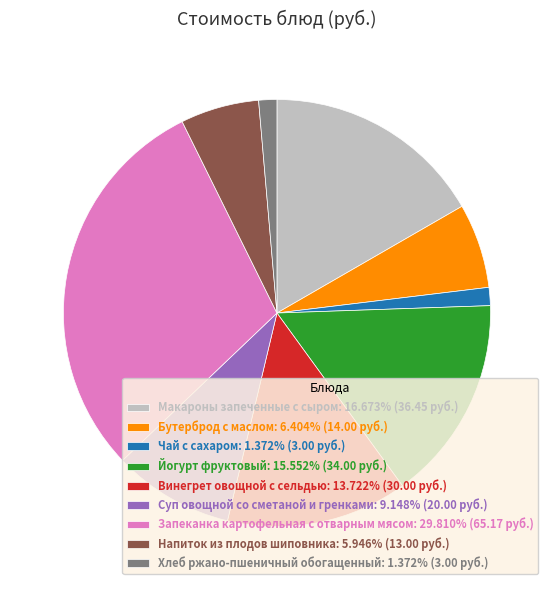

Is the sum of Суп овощной со сметаной и гренками and Бутерброд с маслом greater than half?

No